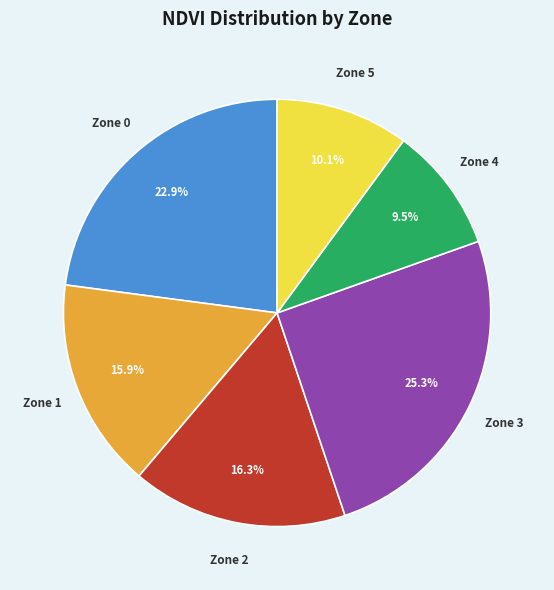

Does any single category account for the majority?

No